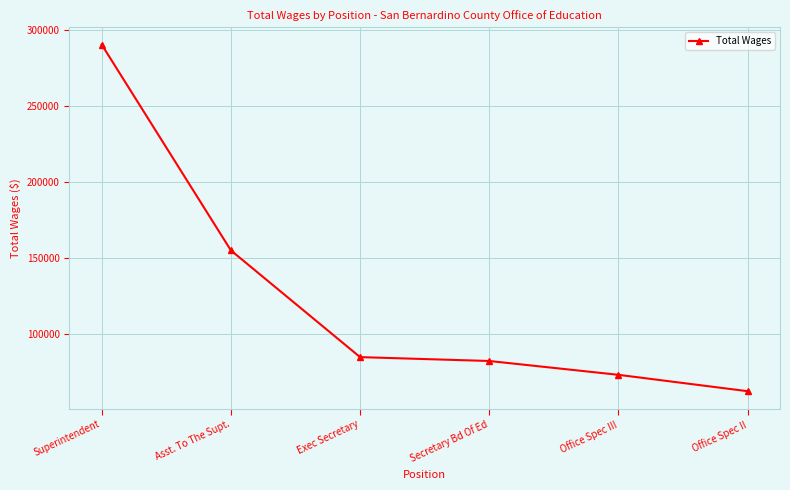

Rank the categories by value from highest to lowest.

Superintendent, Asst. To The Supt., Exec Secretary, Secretary Bd Of Ed, Office Spec III, Office Spec II